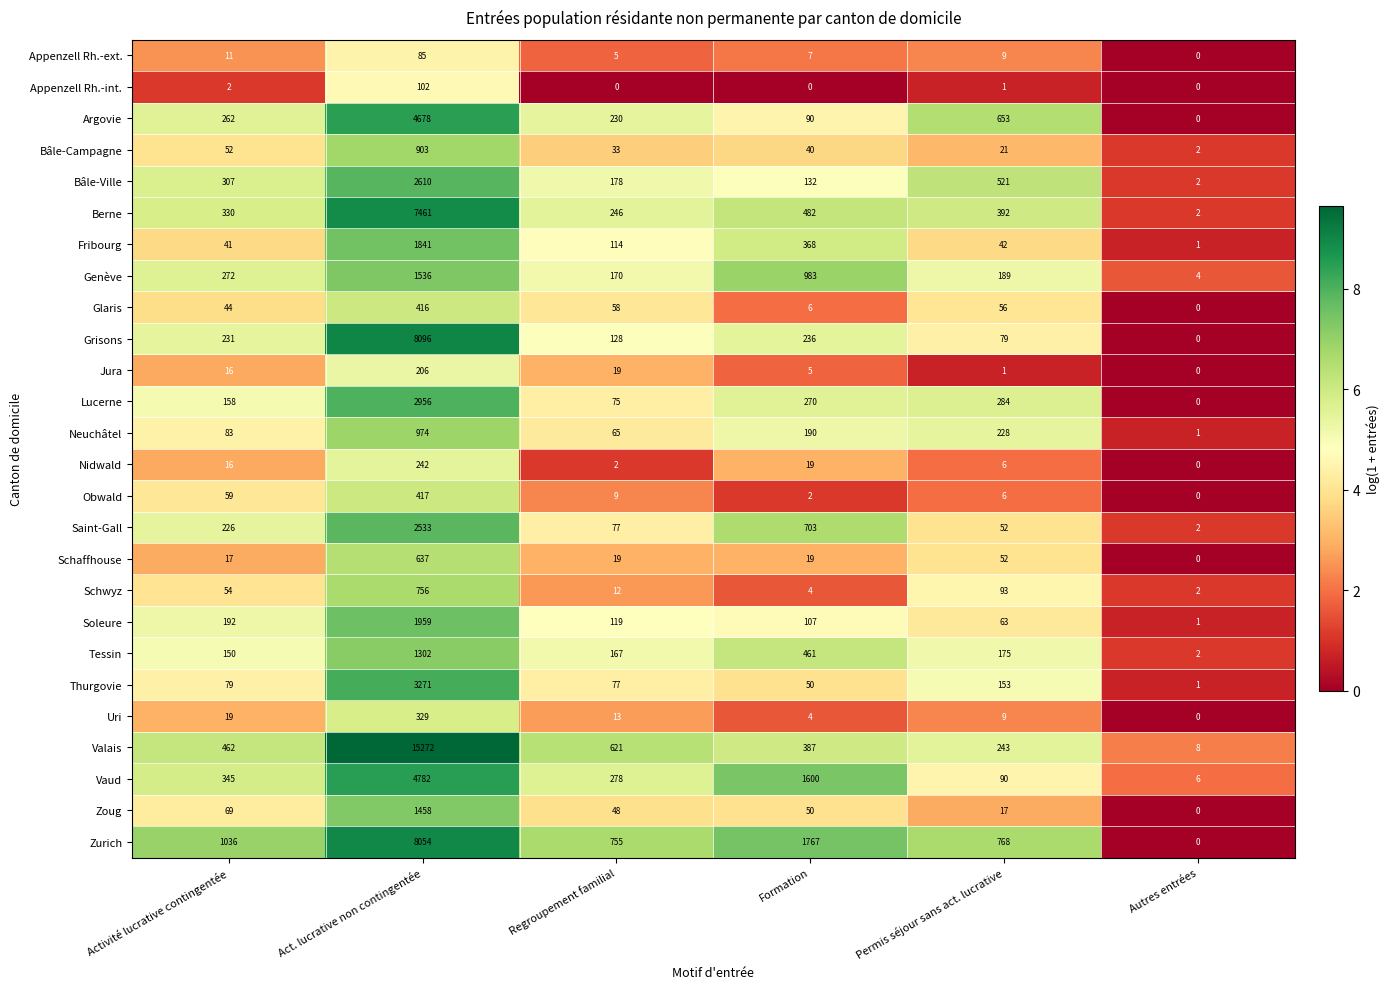

What is the spread (max minus min) of values at Formation?

1767